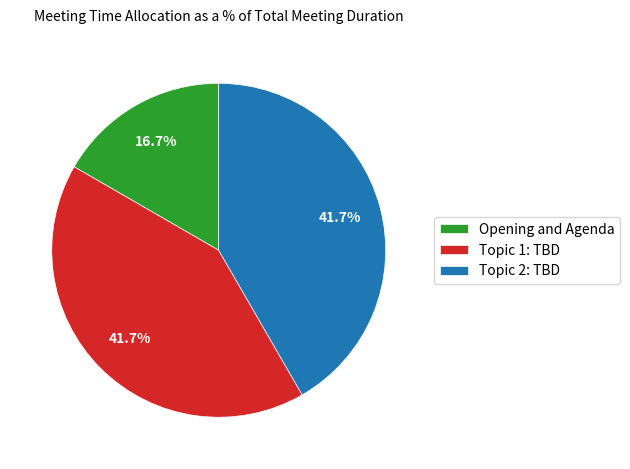

To the nearest percent, what is the combined percentage of Opening and Agenda and Topic 2: TBD?

58%